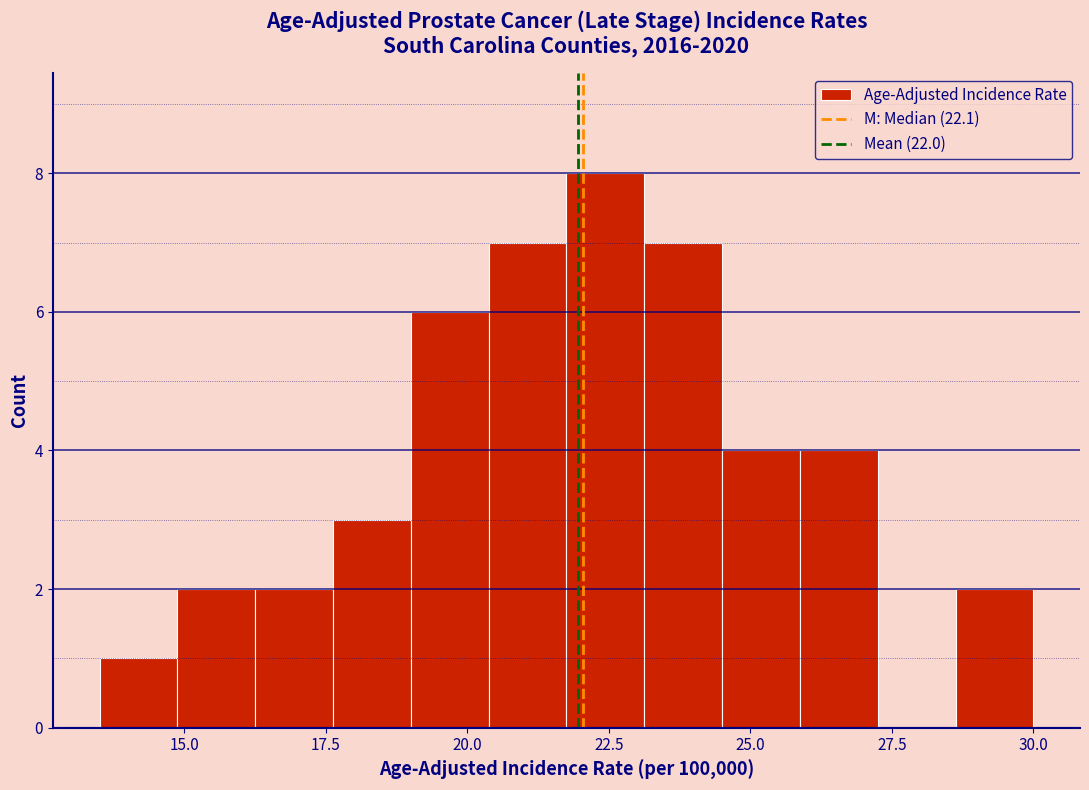

Read against the x-axis, roughly where is the centre of the tallest bar?

22.5